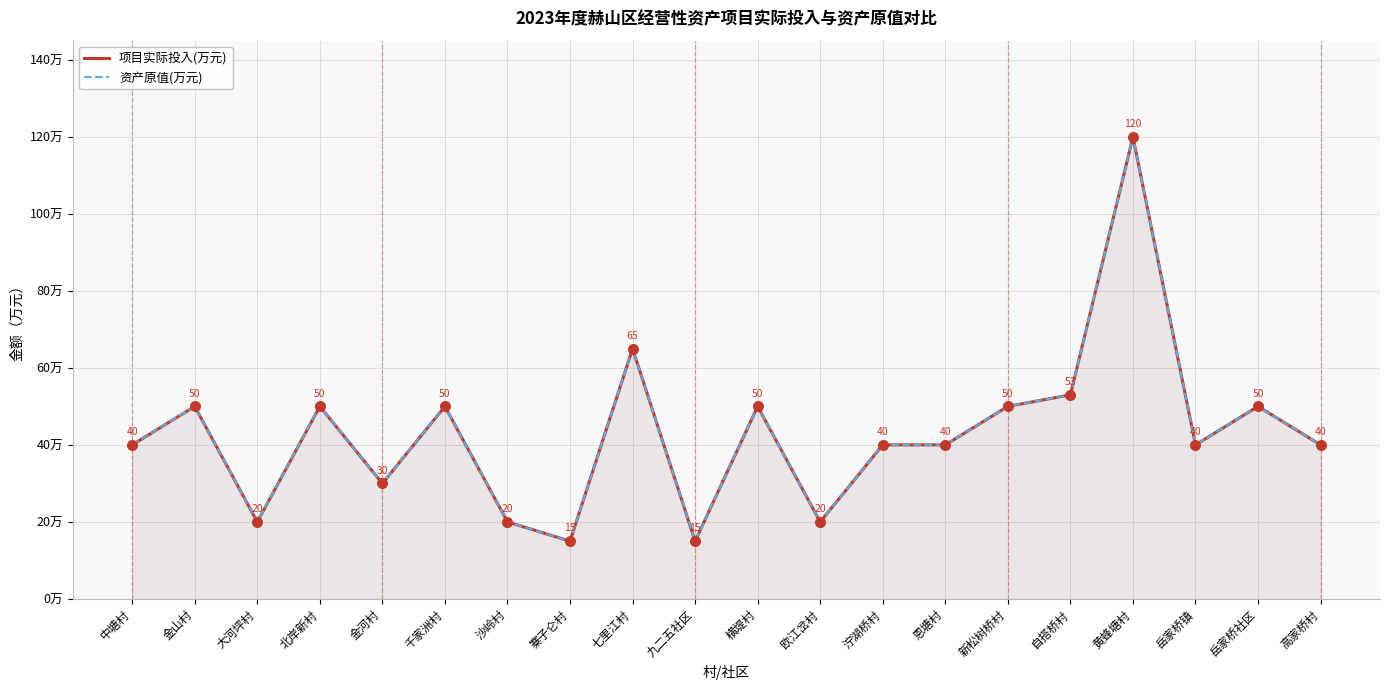

What are all the series names shown in the legend?

项目实际投入(万元), 资产原值(万元)